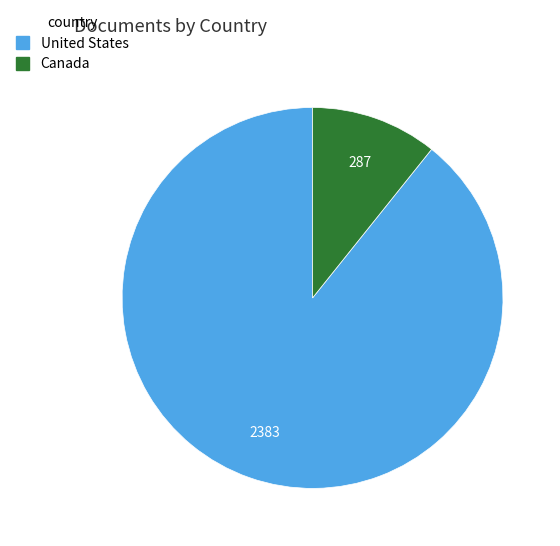

Count the number of slices in the pie.

2